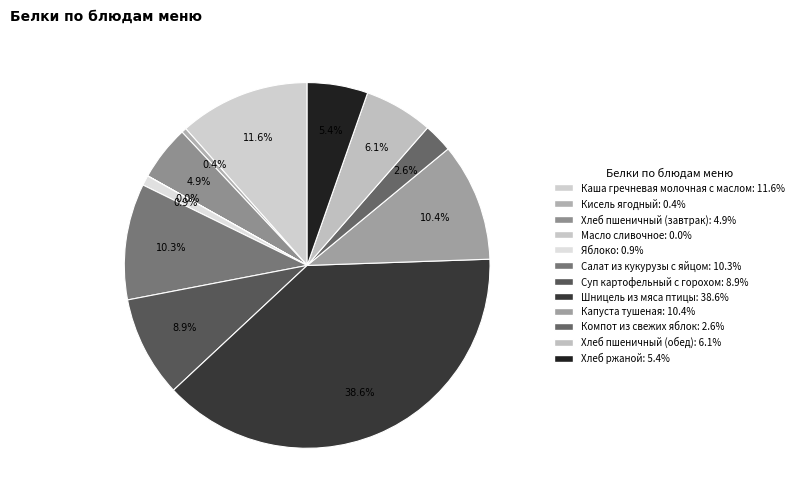

What percentage is the Салат из кукурузы с яйцом slice, to the nearest percent?

10%